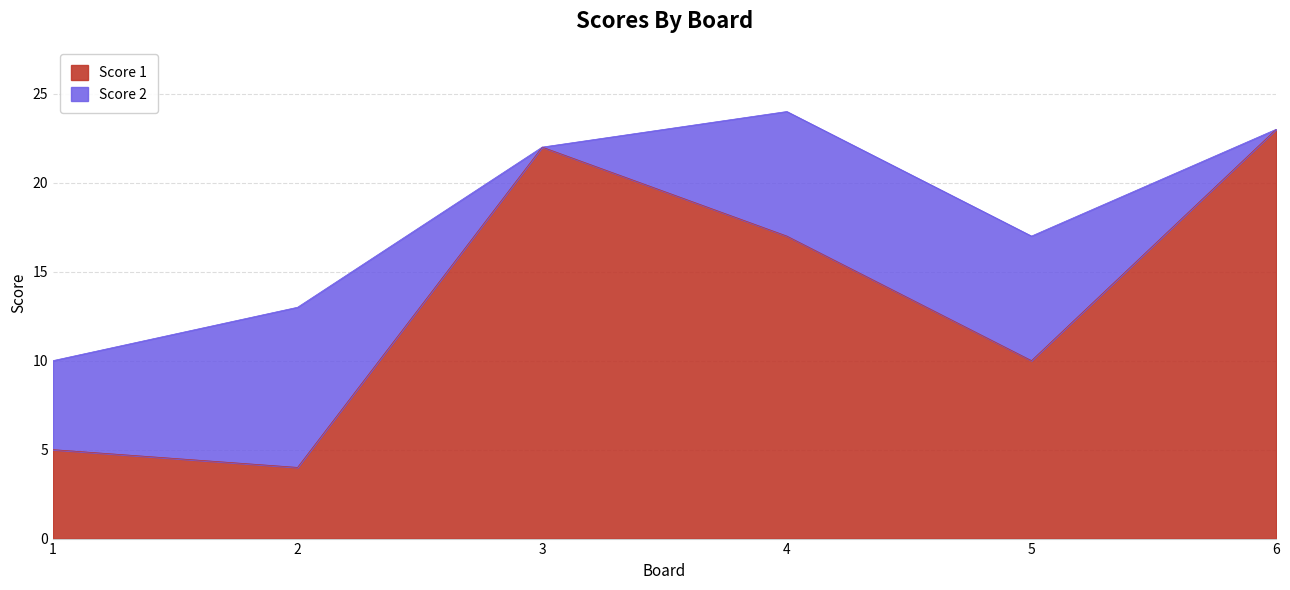

How many data points are less than 17?

3